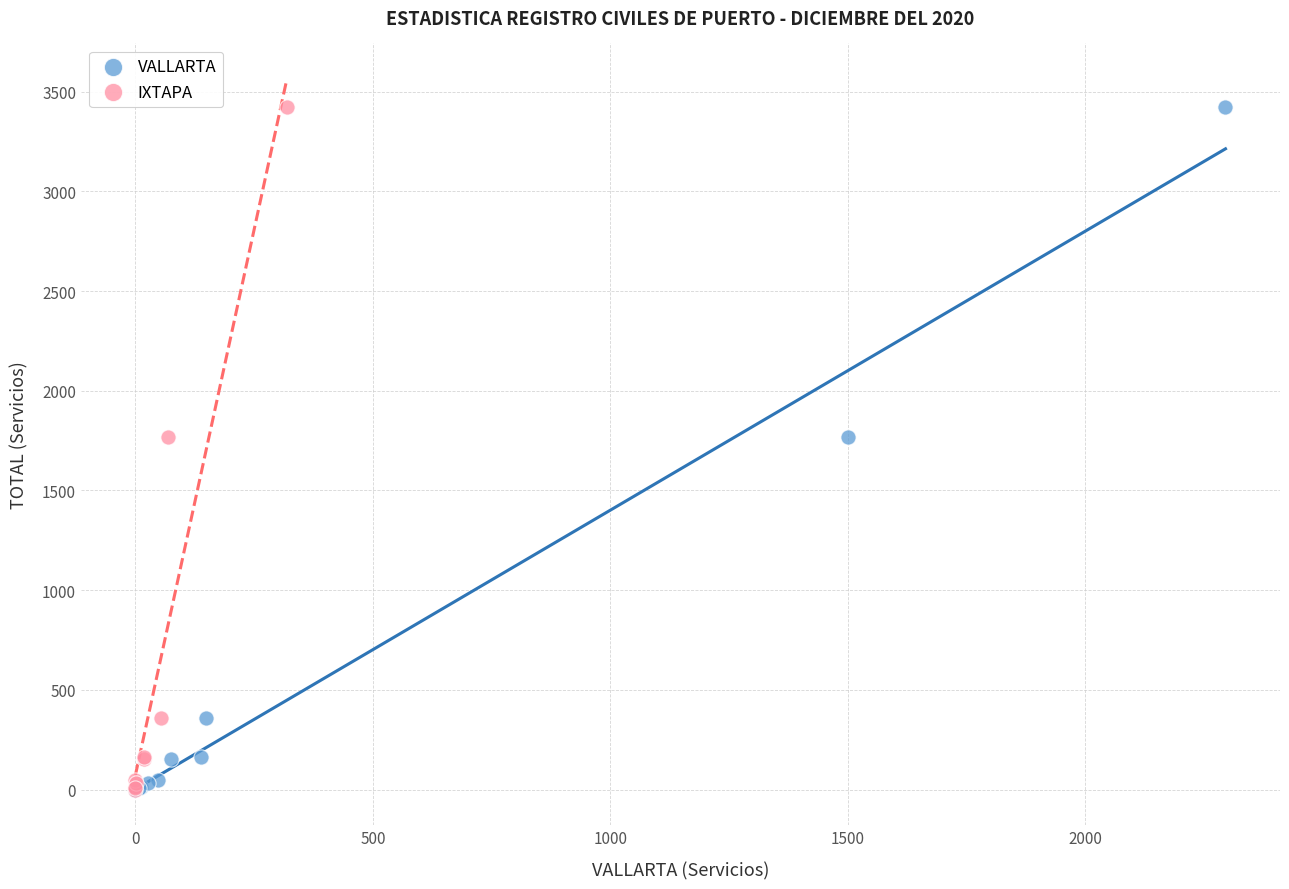

What are all the series names shown in the legend?

VALLARTA, IXTAPA